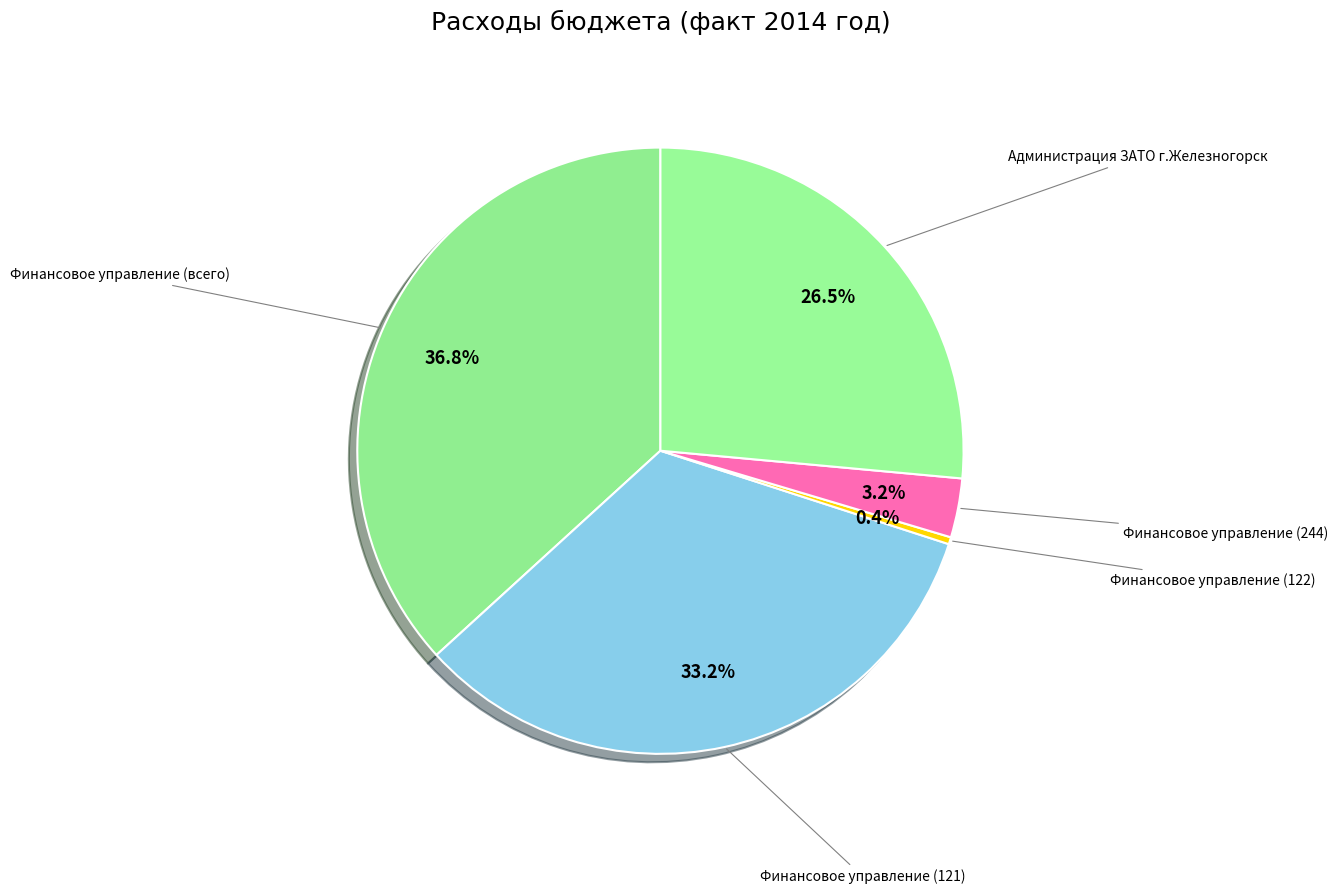

How many segments does this pie chart have?

5